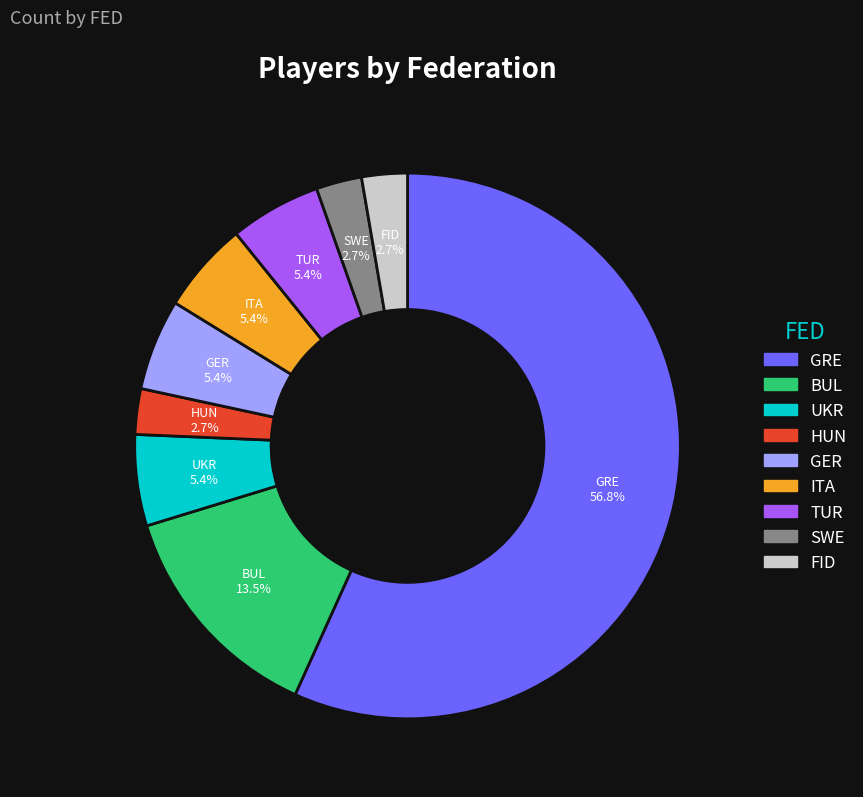

Is there a majority slice in this chart?

Yes